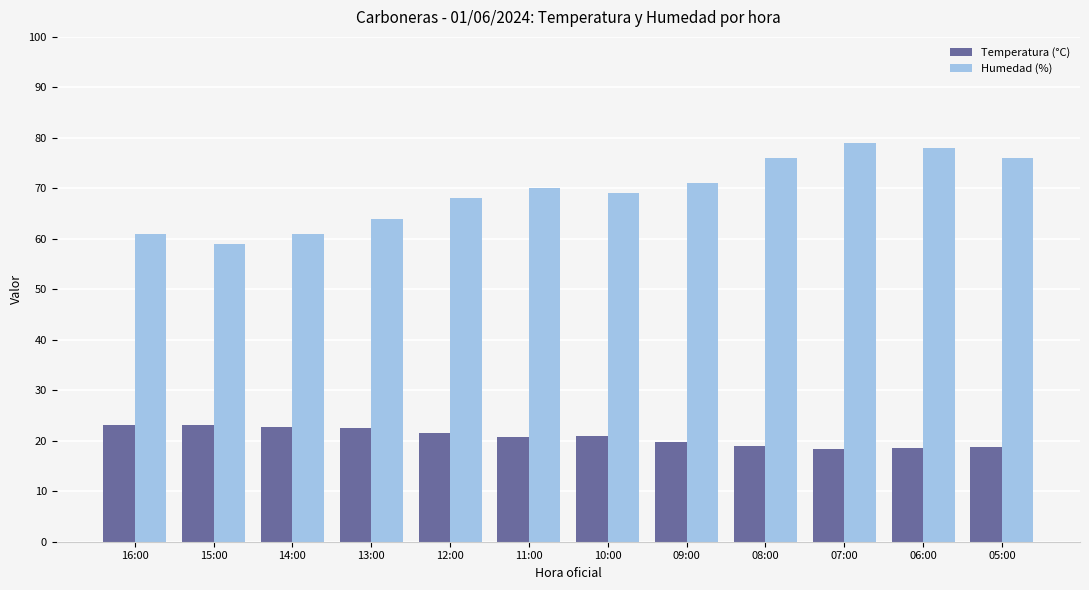

Is the value of Humedad (%) at 14:00 greater than the value of Temperatura (°C) at 16:00?

Yes